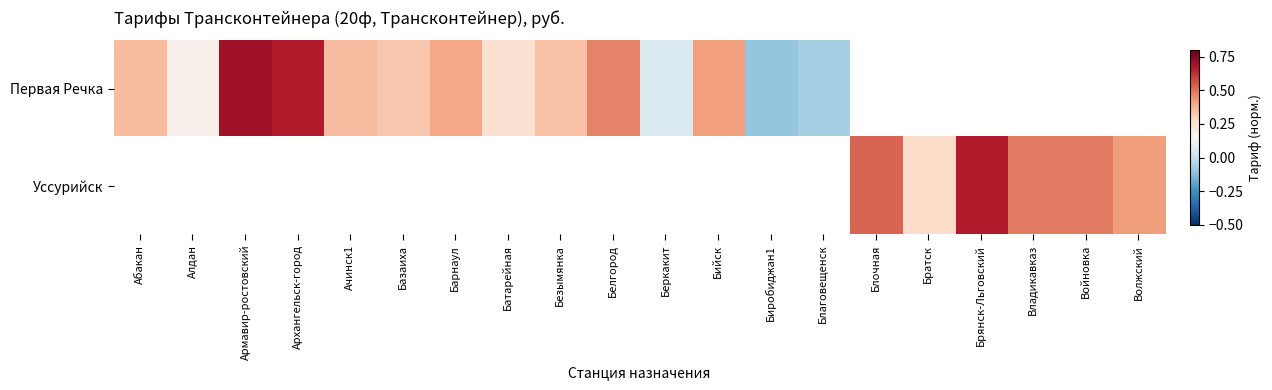

Is it true that Первая Речка equals 0.8 at Белгород?

False